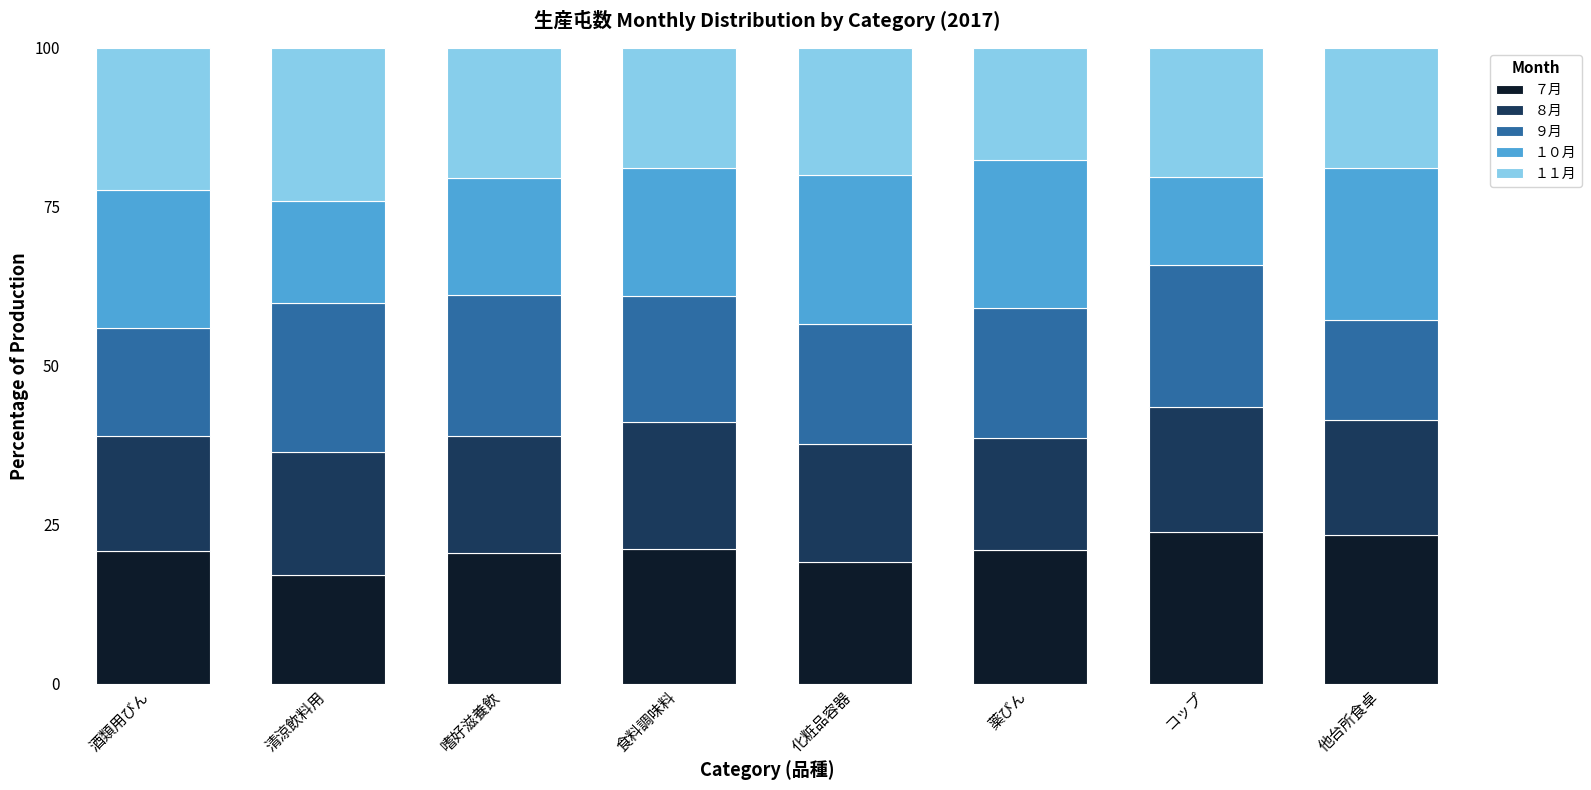

What is the total value across all series at 化粧品容器?

100.0